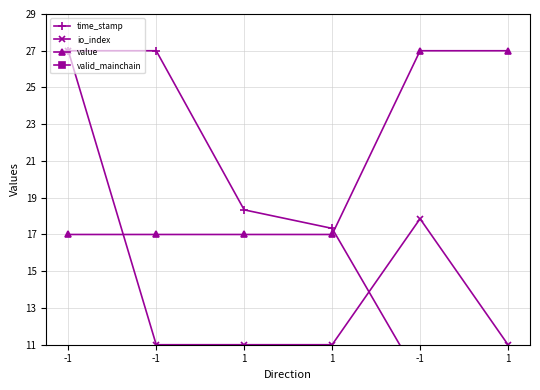

What is the average value of the value series?

20.3